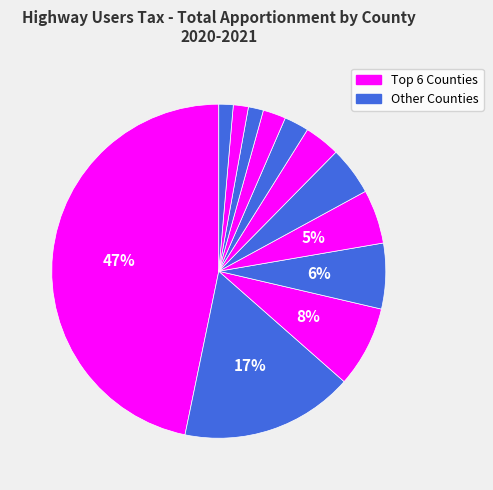

How many slices are in this pie chart?

12